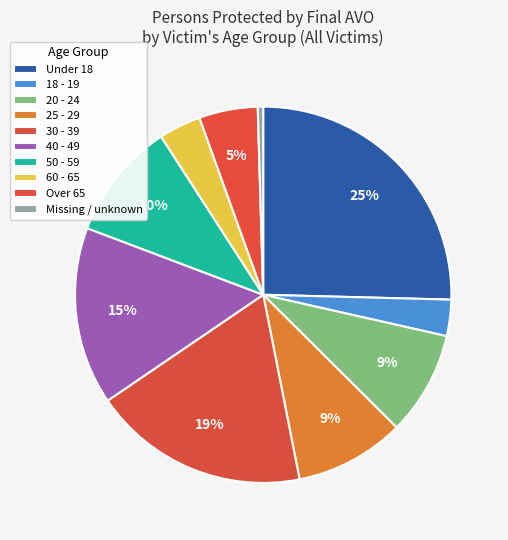

How many slices are in this pie chart?

10